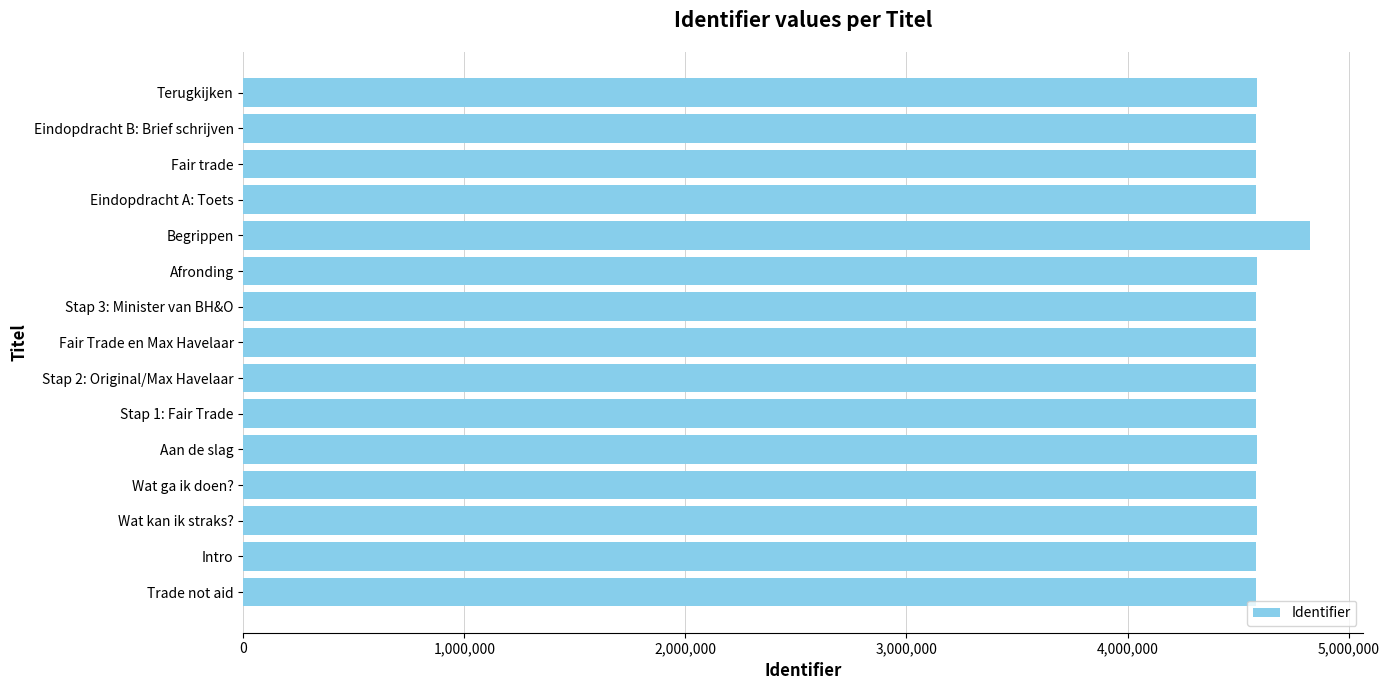

The chart shows a value of 4582606 at Fair trade. True or false?

True